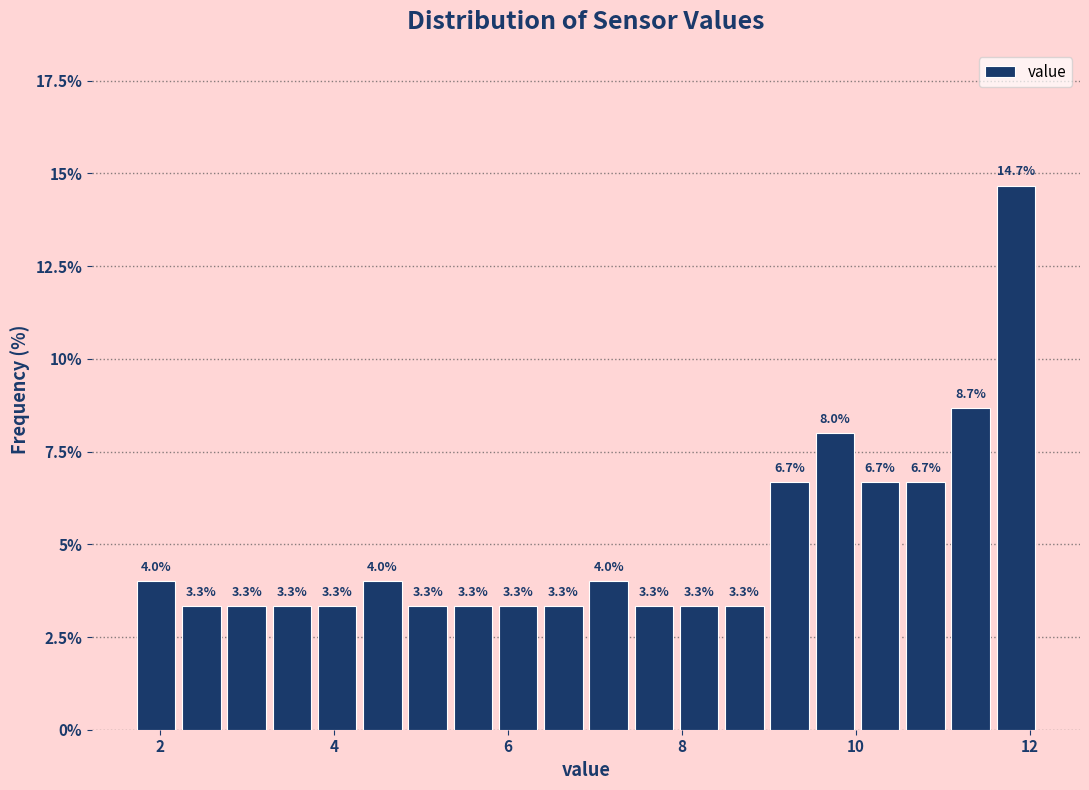

Read against the x-axis, roughly where is the centre of the tallest bar?

11.8